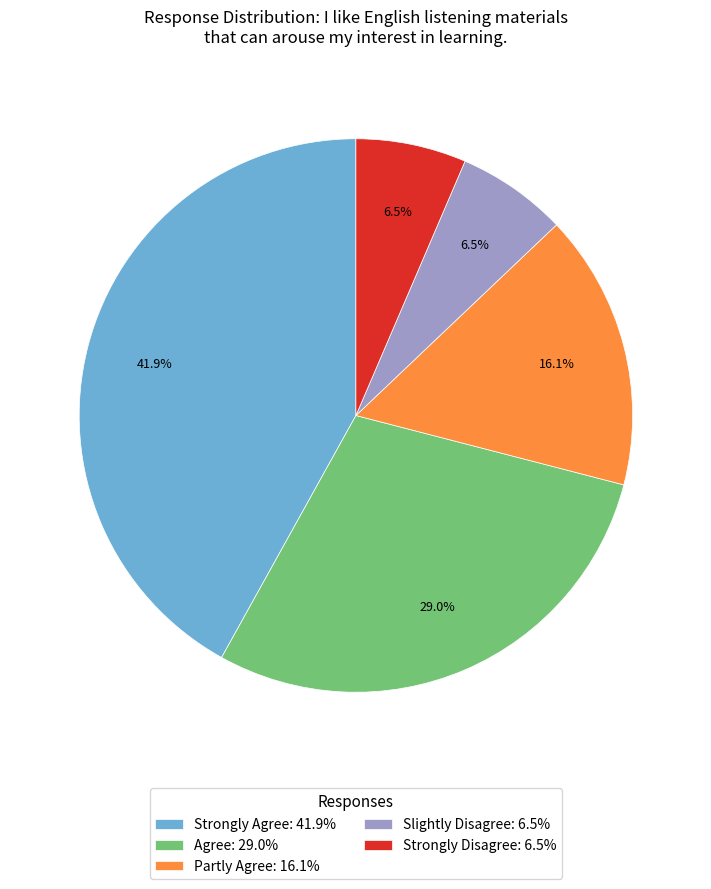

True or false: Slightly Disagree accounts for 17% of the total.

False